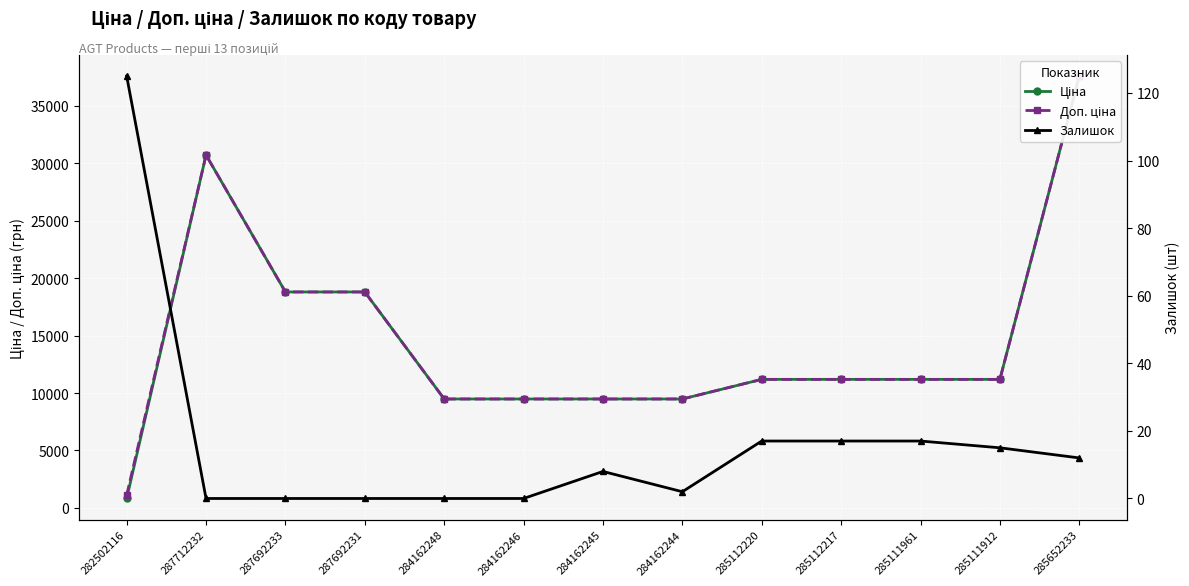

At 285652233, list the series in order from largest to smallest.

Ціна, Доп. ціна, Залишок